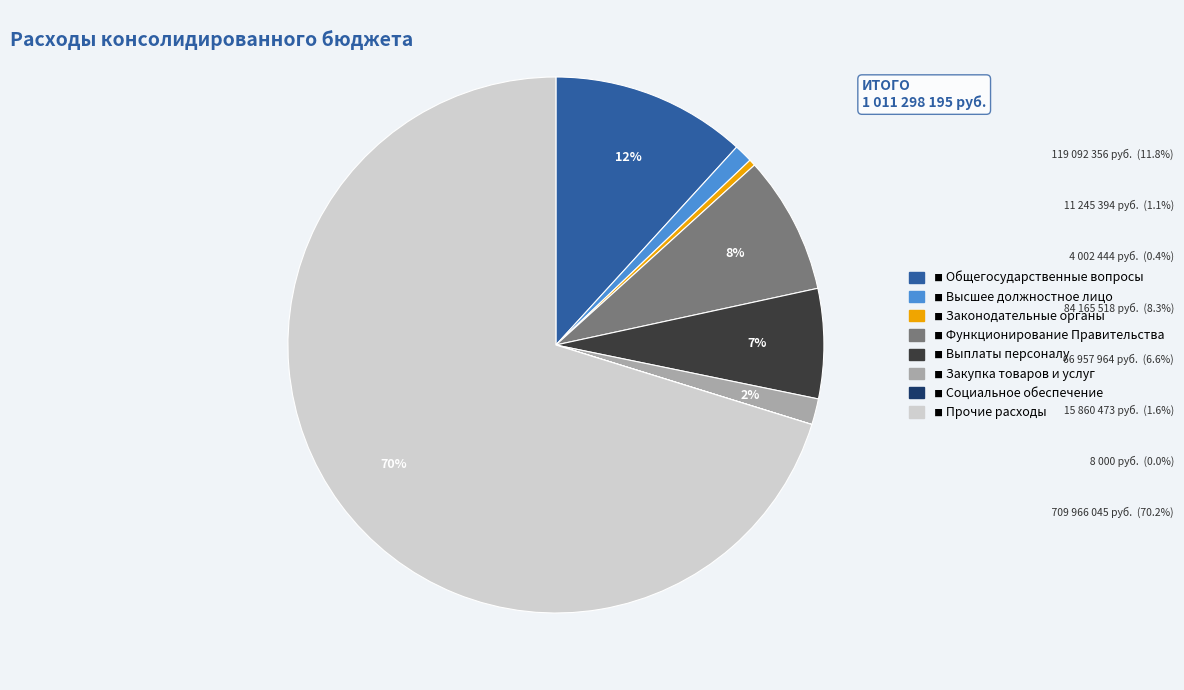

Is there any slice that represents more than half of the pie?

Yes